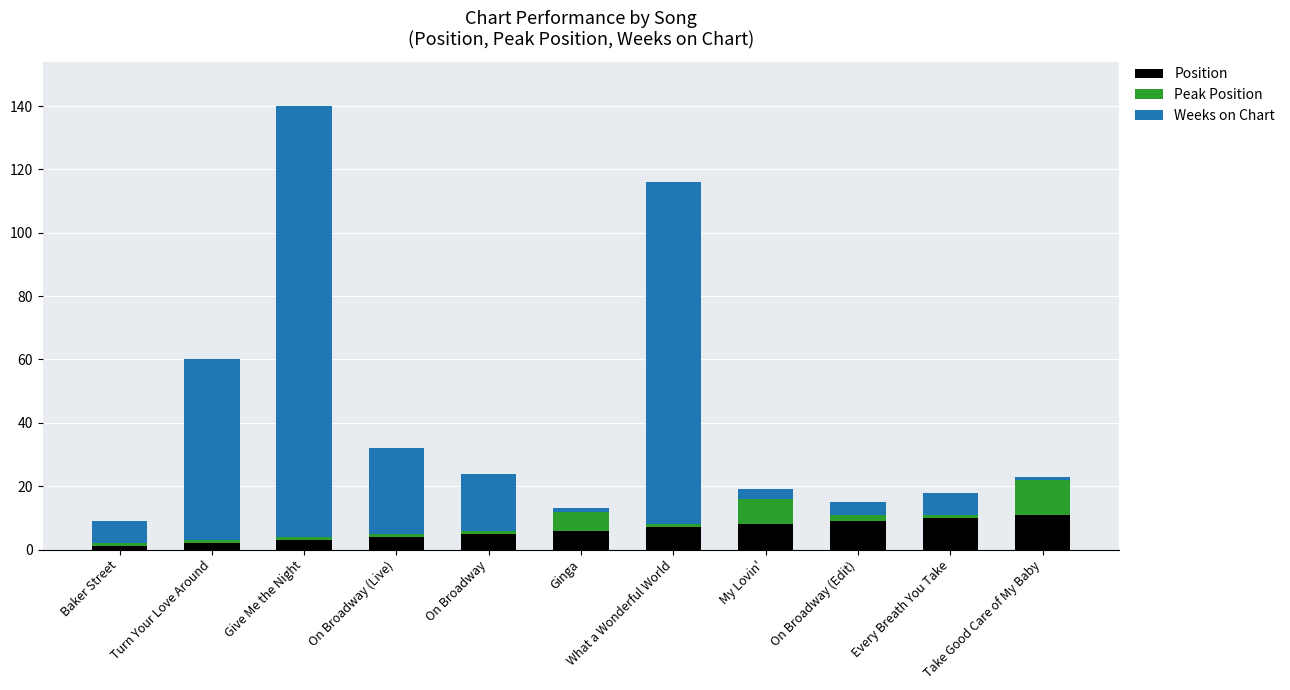

At which category is the sum across all series the highest?

Give Me the Night